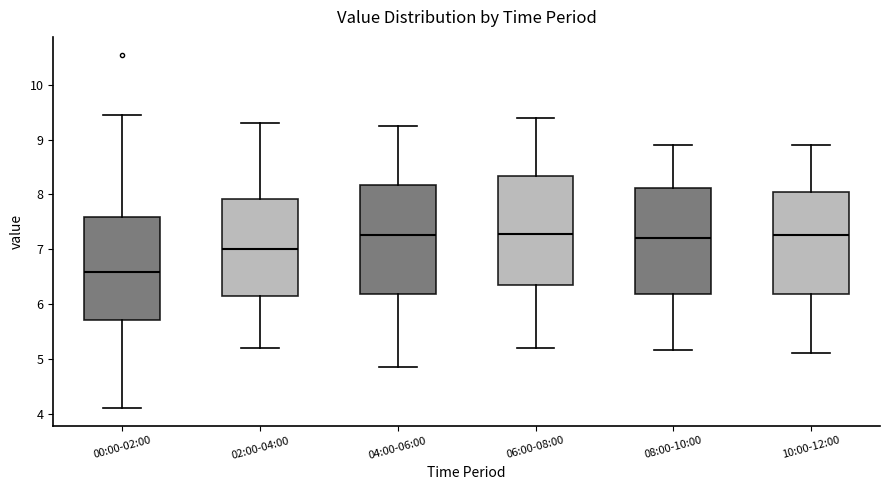

Reading left to right, read every box against the y-axis: the position of its median line, the range the box covers, and the ends of its whiskers. The values are not printed on the chart, so give them approximately, as read against the axis.

00:00-02:00: median 6.6, box 5.7 to 7.6, whiskers 4.1 to 9.5
02:00-04:00: median 7.0, box 6.1 to 7.9, whiskers 5.2 to 9.3
04:00-06:00: median 7.3, box 6.2 to 8.2, whiskers 4.9 to 9.3
06:00-08:00: median 7.3, box 6.3 to 8.3, whiskers 5.2 to 9.4
08:00-10:00: median 7.2, box 6.2 to 8.1, whiskers 5.2 to 8.9
10:00-12:00: median 7.3, box 6.2 to 8.0, whiskers 5.1 to 8.9